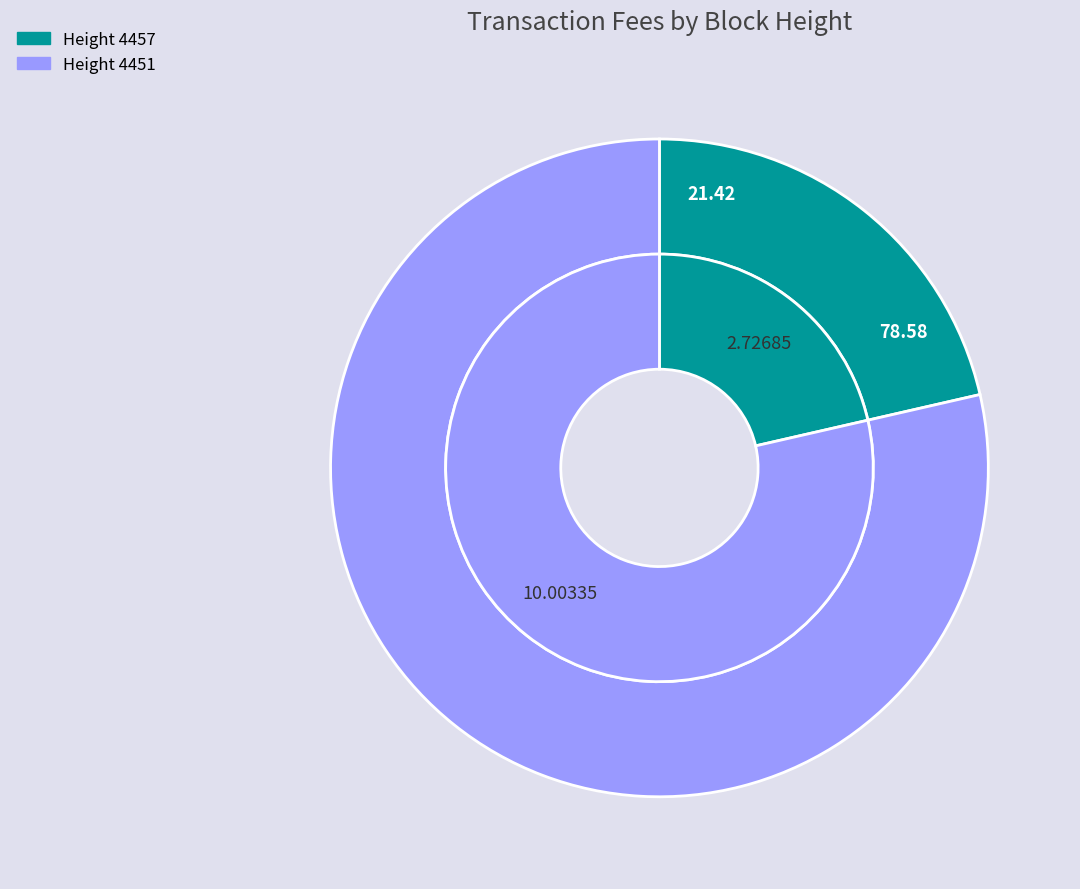

To the nearest percent, what portion does 4451 represent?

79%